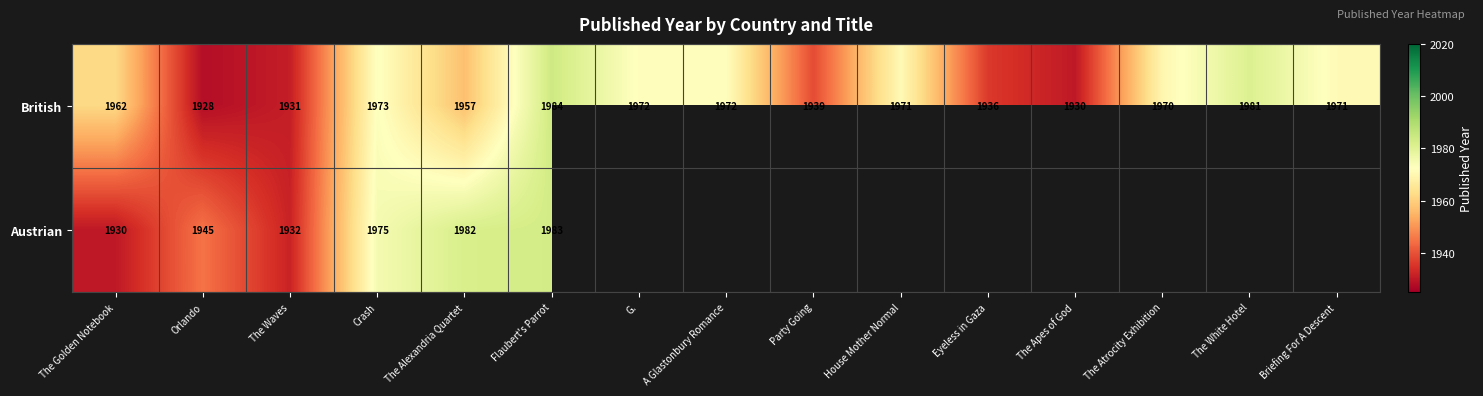

Count the number of data series in this chart.

2